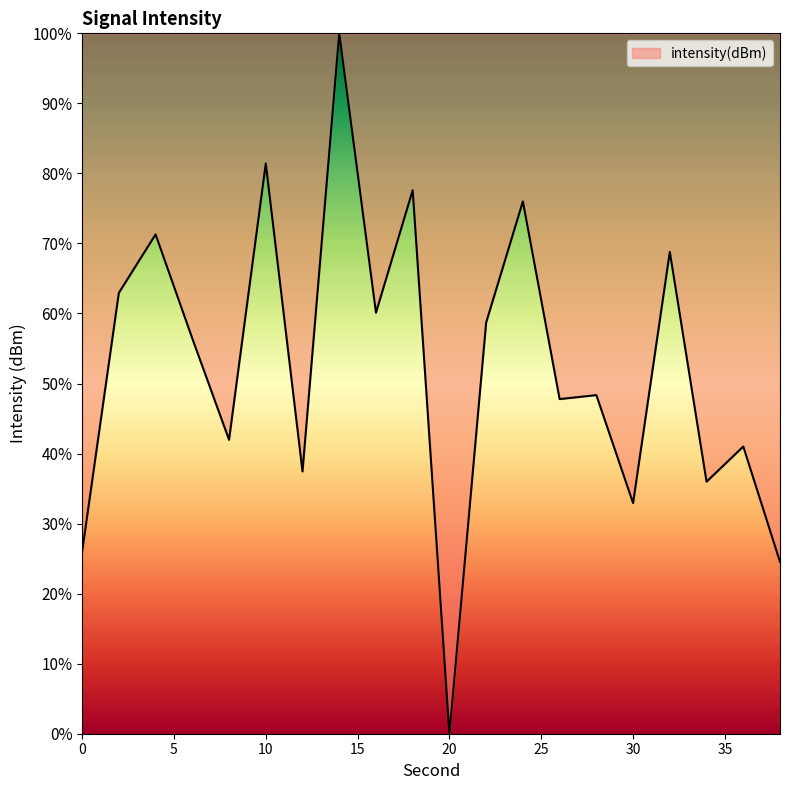

What is the difference between the maximum and minimum values?

100.0